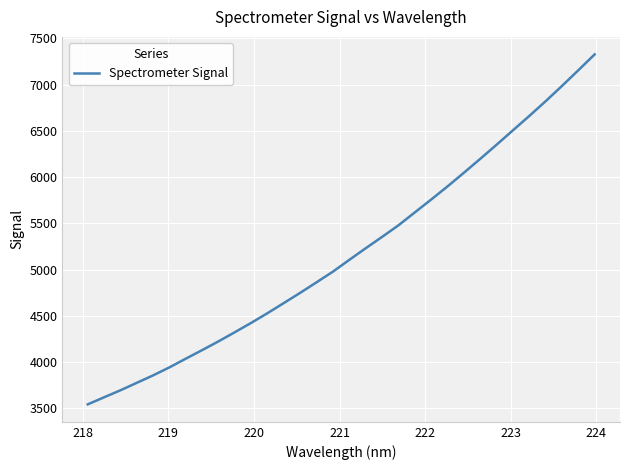

What is the difference between the maximum and minimum values?

3783.9